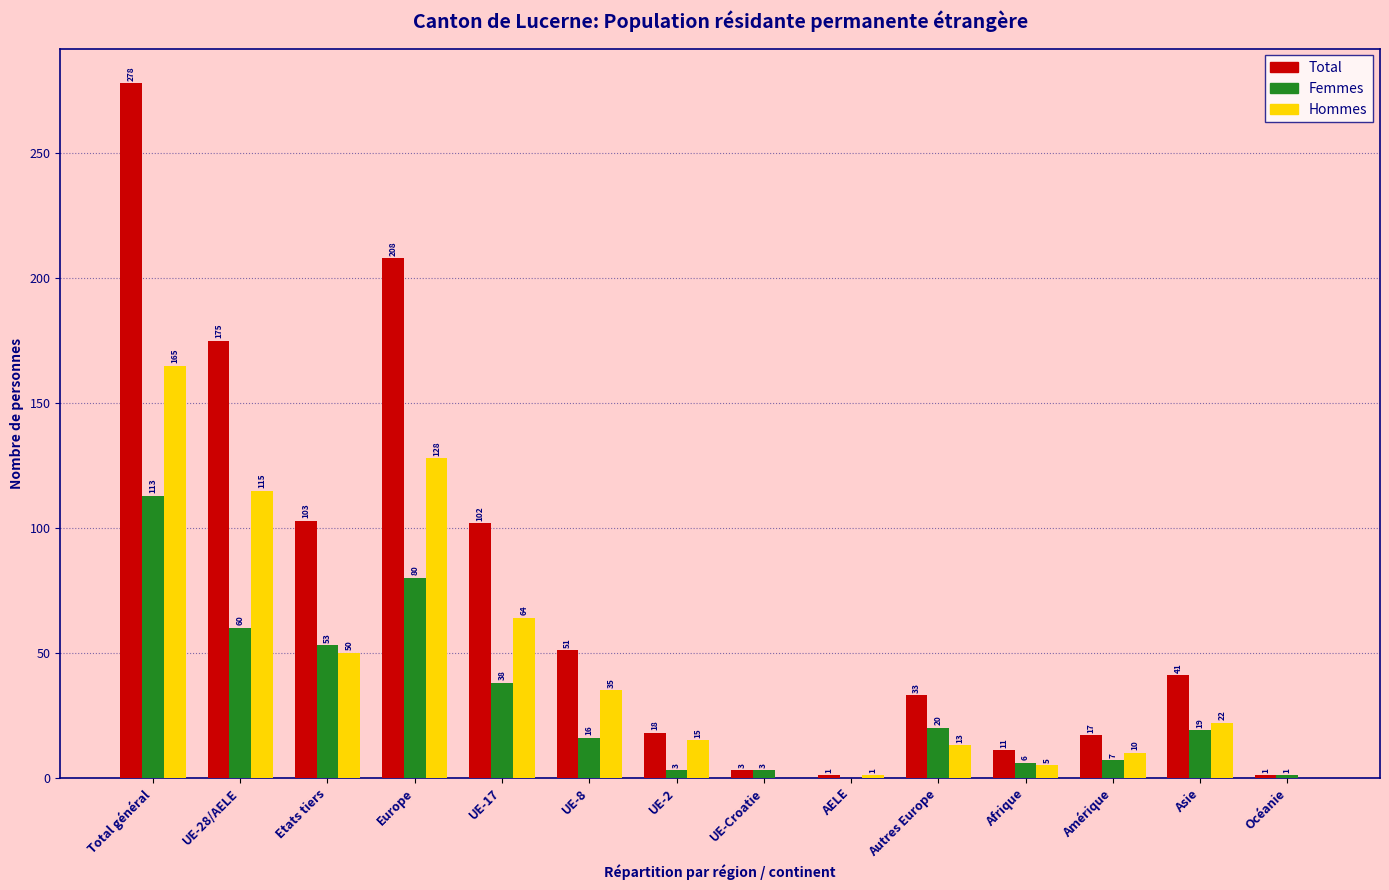

Reading left to right, transcribe all the data shown in this chart.

Total: Total général=278	UE-28/AELE=175	Etats tiers=103	Europe=208	UE-17=102	UE-8=51	UE-2=18	UE-Croatie=3	AELE=1	Autres Europe=33	Afrique=11	Amérique=17	Asie=41	Océanie=1
Femmes: Total général=113	UE-28/AELE=60	Etats tiers=53	Europe=80	UE-17=38	UE-8=16	UE-2=3	UE-Croatie=3	AELE=0	Autres Europe=20	Afrique=6	Amérique=7	Asie=19	Océanie=1
Hommes: Total général=165	UE-28/AELE=115	Etats tiers=50	Europe=128	UE-17=64	UE-8=35	UE-2=15	UE-Croatie=0	AELE=1	Autres Europe=13	Afrique=5	Amérique=10	Asie=22	Océanie=0